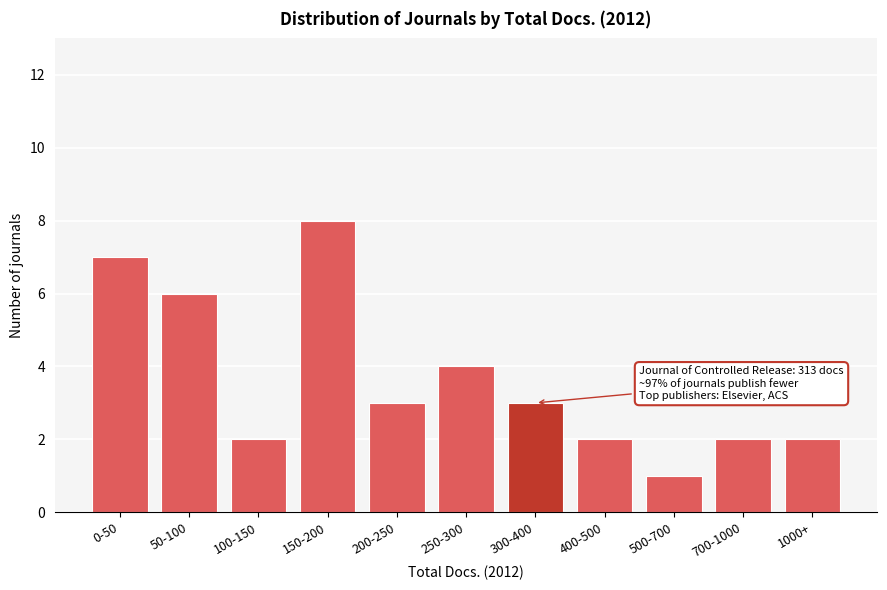

Reading left to right, transcribe all the data shown in this chart.

0-50=7	50-100=6	100-150=2	150-200=8	200-250=3	250-300=4	300-400=3	400-500=2	500-700=1	700-1000=2	1000+=2